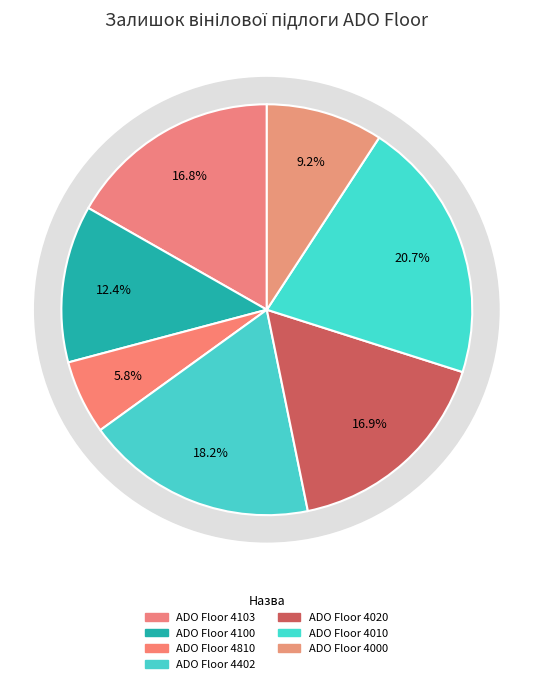

To the nearest percent, what is the difference between the largest and smallest slice percentages?

15%